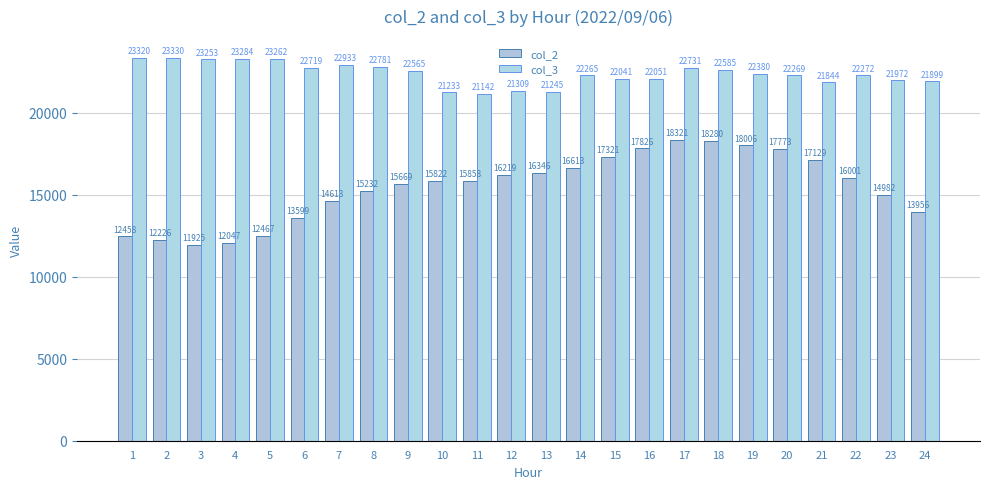

Is it true that col_2 equals 12458 at 1?

True